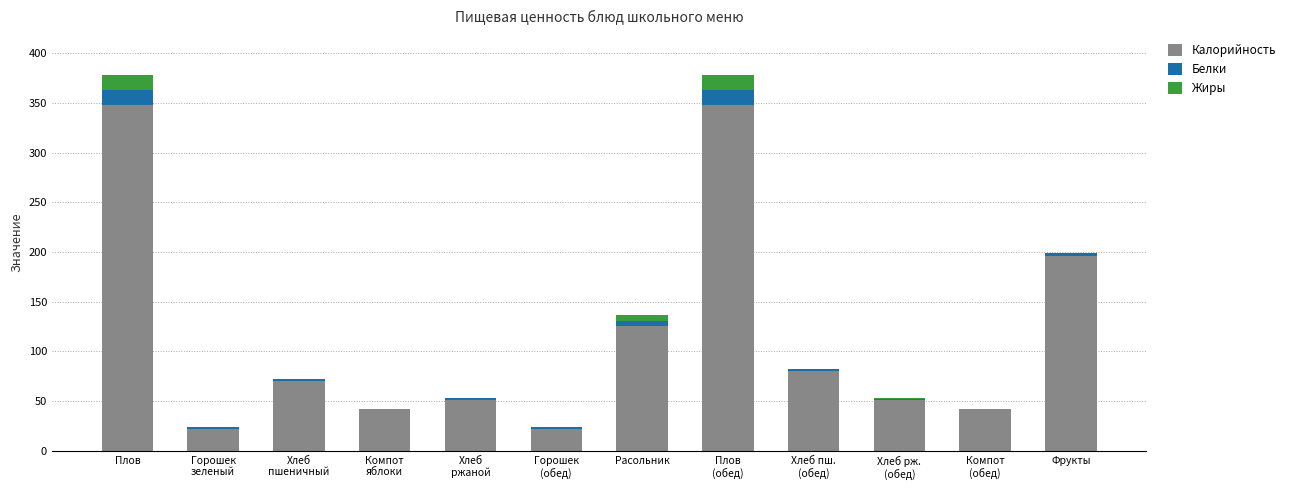

Is it true that Калорийность equals 80.4 at Фрукты?

False